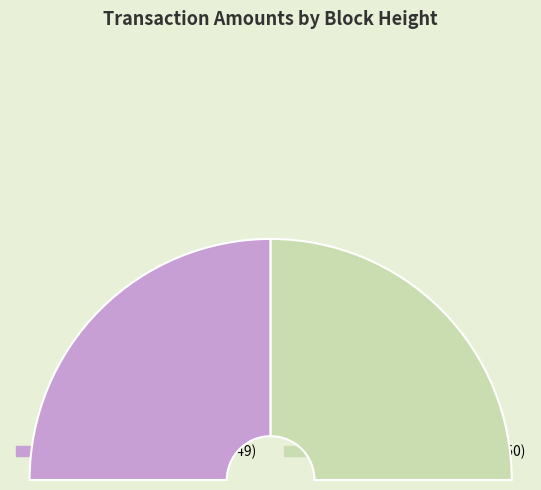

How many slices are in this pie chart?

2